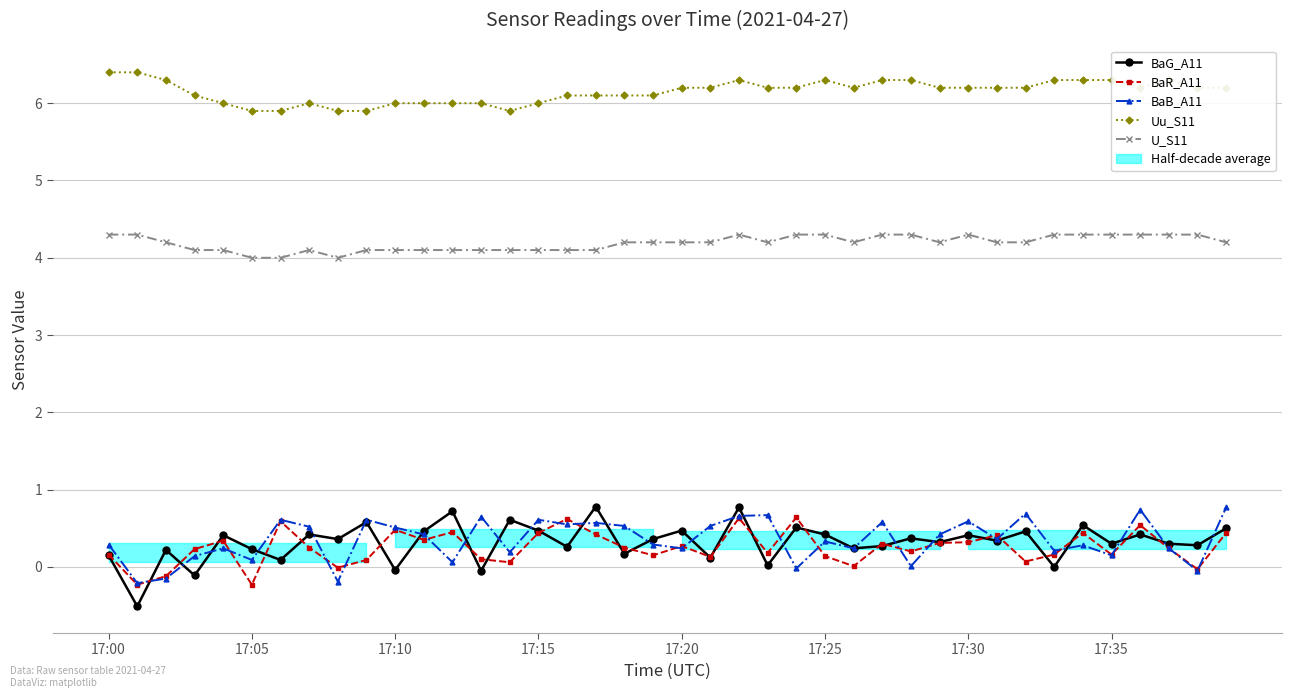

The BaR_A11 series shows 1.0 at 36. True or false?

False